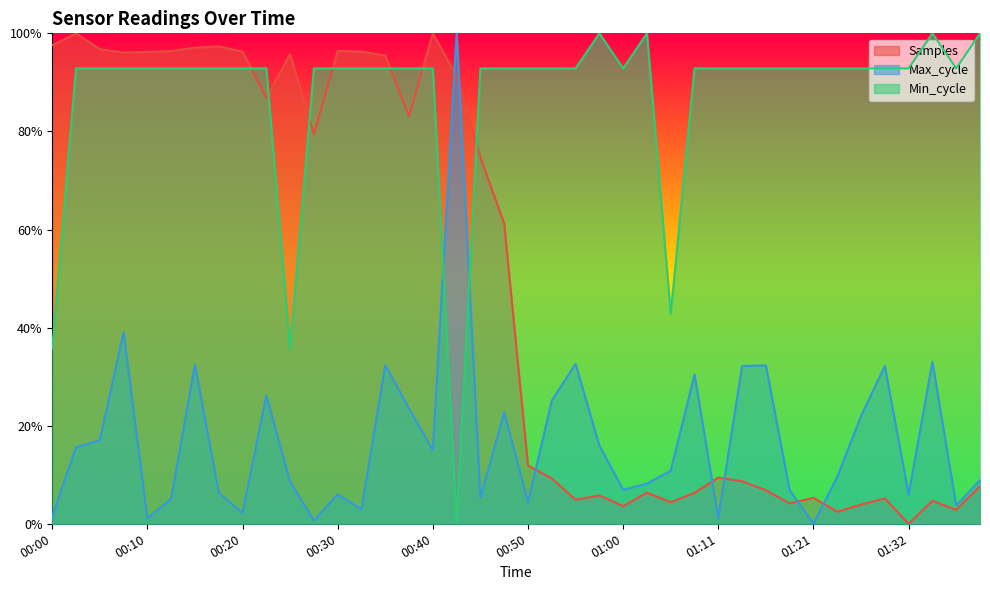

What is the highest value of the Samples series?

1.0